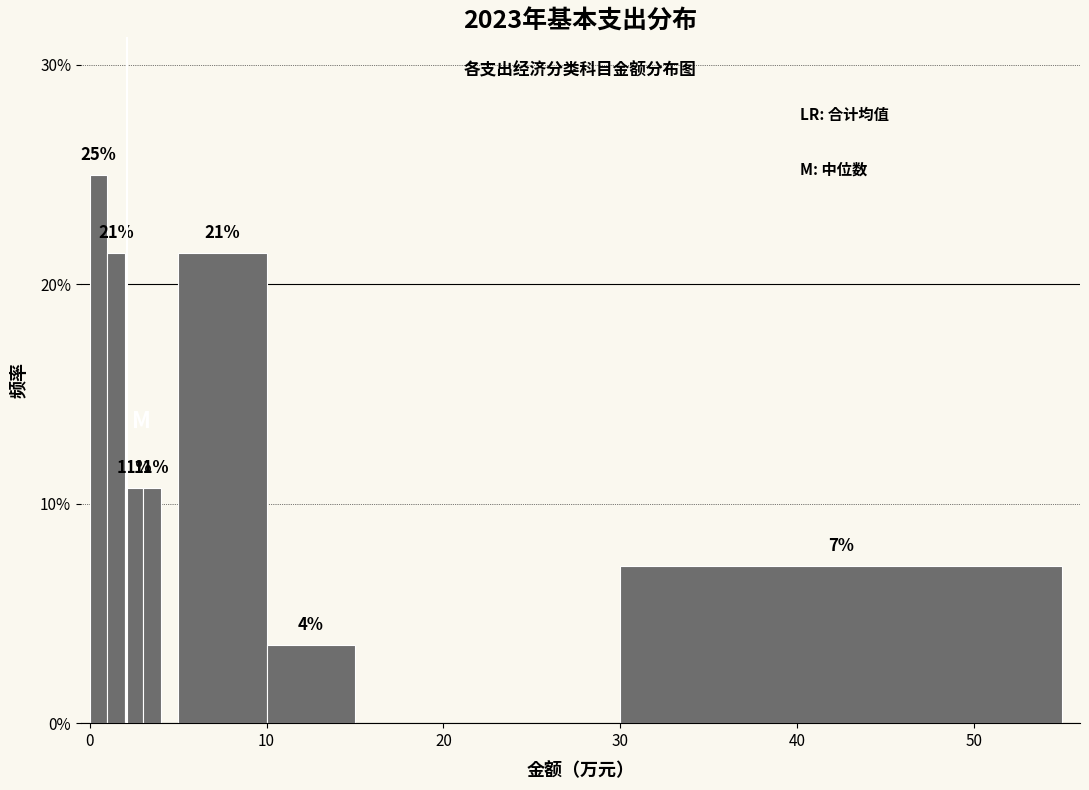

Around what value on the x-axis is the tallest bar? Give the approximate position of its centre, as read against the axis.

1